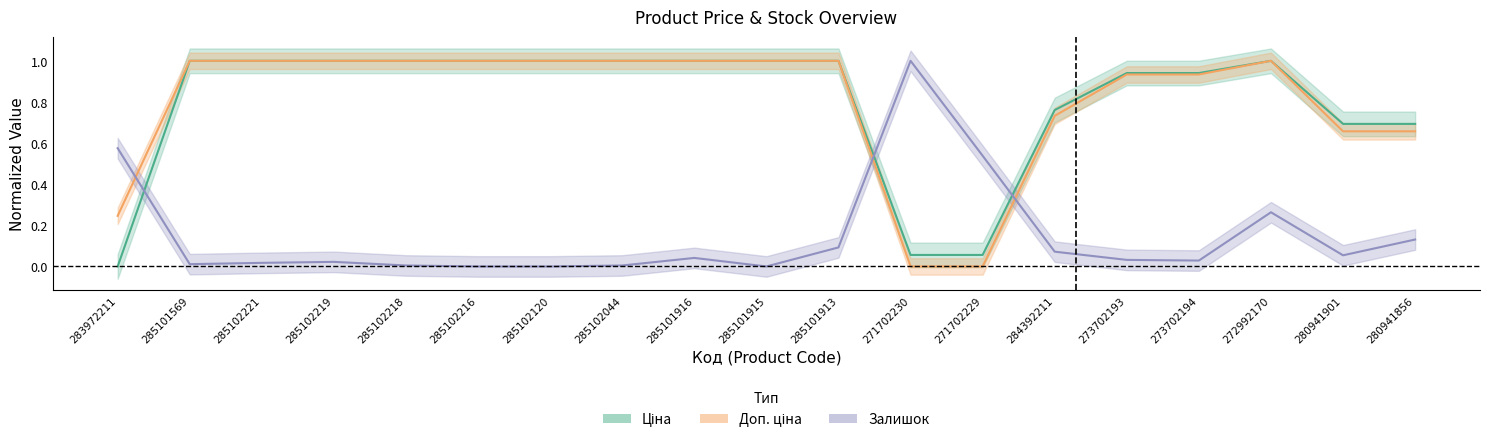

Is it true that Доп. ціна equals 1.0 at 285102120?

True